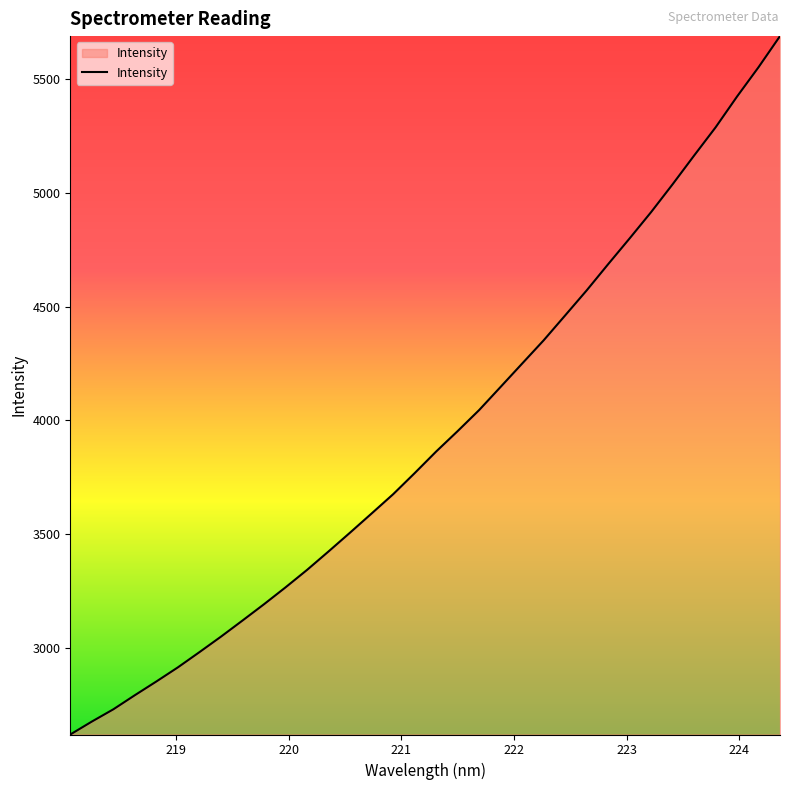

What is the smallest value displayed?

2621.6